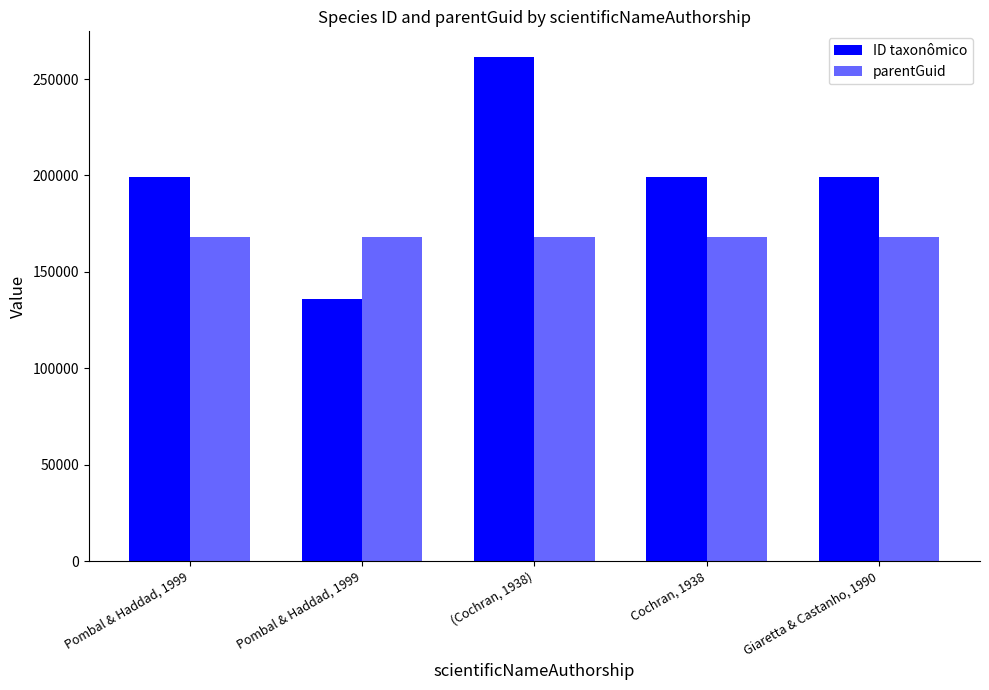

What is the total value across all series at Pombal & Haddad, 1999?

366935